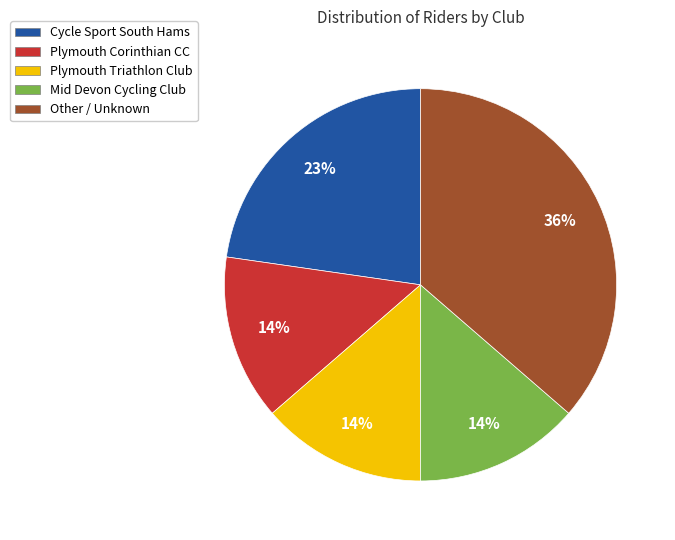

Which category has the biggest portion of the pie?

Other / Unknown